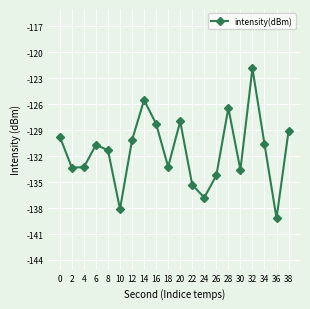

What is the change in value from 26 to 34?

+3.6